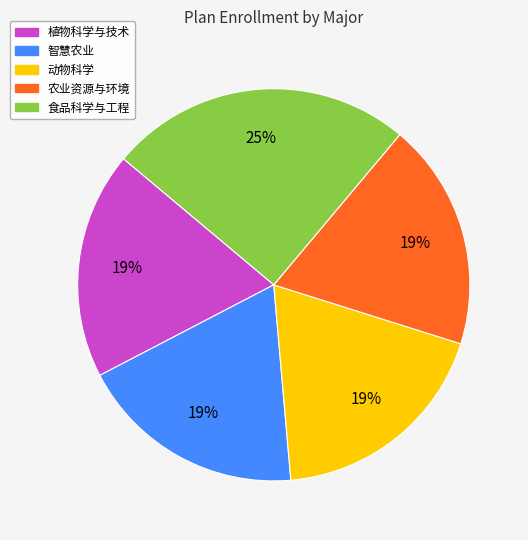

Is it true that 农业资源与环境 is 4% of the pie?

False